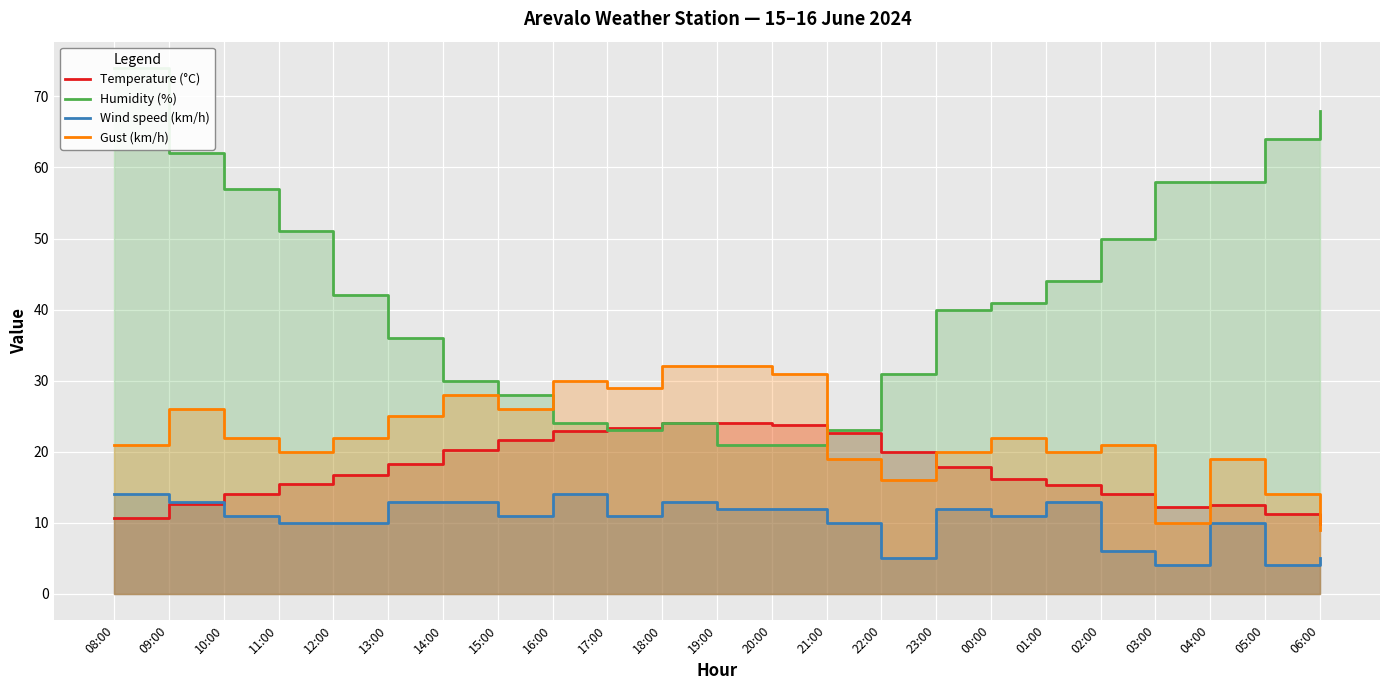

Reading left to right, list all the values displayed in this chart.

Temperature (°C): 08:00=10.7	09:00=12.7	10:00=14.0	11:00=15.4	12:00=16.8	13:00=18.3	14:00=20.3	15:00=21.7	16:00=22.9	17:00=23.4	18:00=24.0	19:00=24.1	20:00=23.7	21:00=22.6	22:00=19.9	23:00=17.8	00:00=16.2	01:00=15.3	02:00=14.1	03:00=12.2	04:00=12.5	05:00=11.2	06:00=9.9
Humidity (%): 08:00=74.0	09:00=62.0	10:00=57.0	11:00=51.0	12:00=42.0	13:00=36.0	14:00=30.0	15:00=28.0	16:00=24.0	17:00=23.0	18:00=24.0	19:00=21.0	20:00=21.0	21:00=23.0	22:00=31.0	23:00=40.0	00:00=41.0	01:00=44.0	02:00=50.0	03:00=58.0	04:00=58.0	05:00=64.0	06:00=68.0
Wind speed (km/h): 08:00=14.0	09:00=13.0	10:00=11.0	11:00=10.0	12:00=10.0	13:00=13.0	14:00=13.0	15:00=11.0	16:00=14.0	17:00=11.0	18:00=13.0	19:00=12.0	20:00=12.0	21:00=10.0	22:00=5.0	23:00=12.0	00:00=11.0	01:00=13.0	02:00=6.0	03:00=4.0	04:00=10.0	05:00=4.0	06:00=5.0
Gust (km/h): 08:00=21.0	09:00=26.0	10:00=22.0	11:00=20.0	12:00=22.0	13:00=25.0	14:00=28.0	15:00=26.0	16:00=30.0	17:00=29.0	18:00=32.0	19:00=32.0	20:00=31.0	21:00=19.0	22:00=16.0	23:00=20.0	00:00=22.0	01:00=20.0	02:00=21.0	03:00=10.0	04:00=19.0	05:00=14.0	06:00=9.0